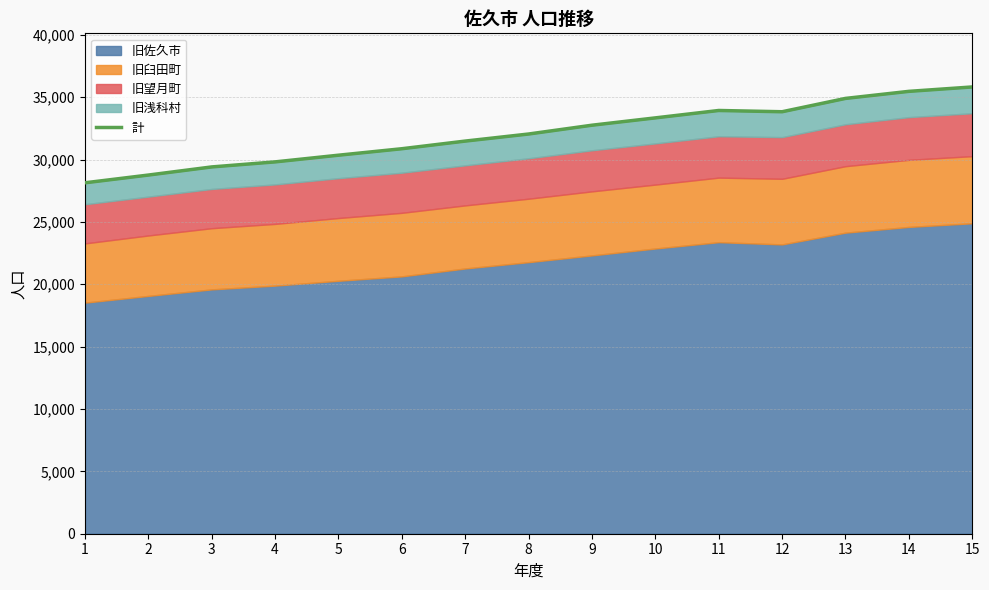

Reading right to left, list all the values displayed in this chart.

35824	35471	34905	33836	33937	33344	32756	32050	31483	30870	30351	29815	29411	28759	28138